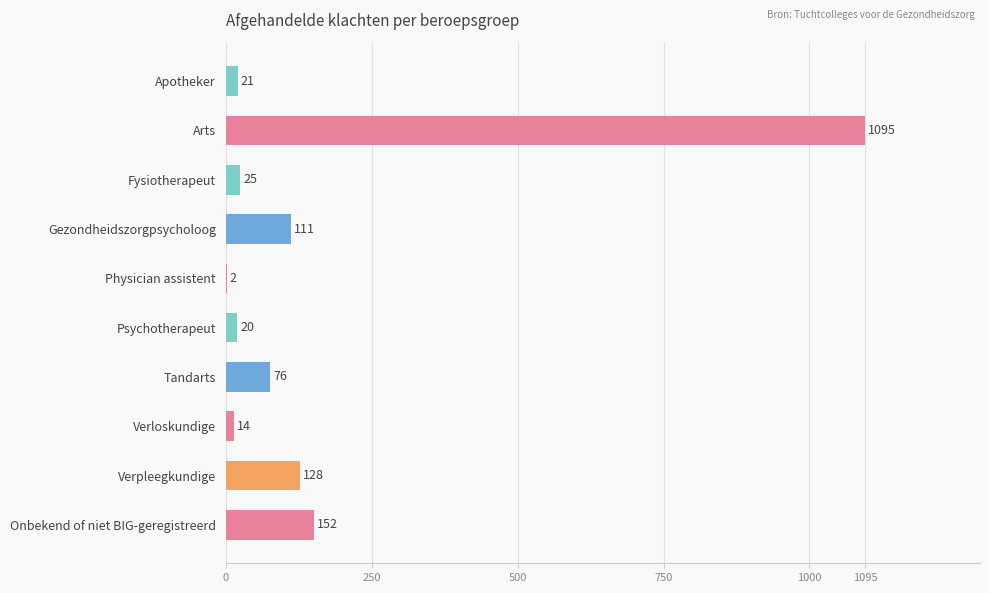

Count the number of categories in the chart.

10